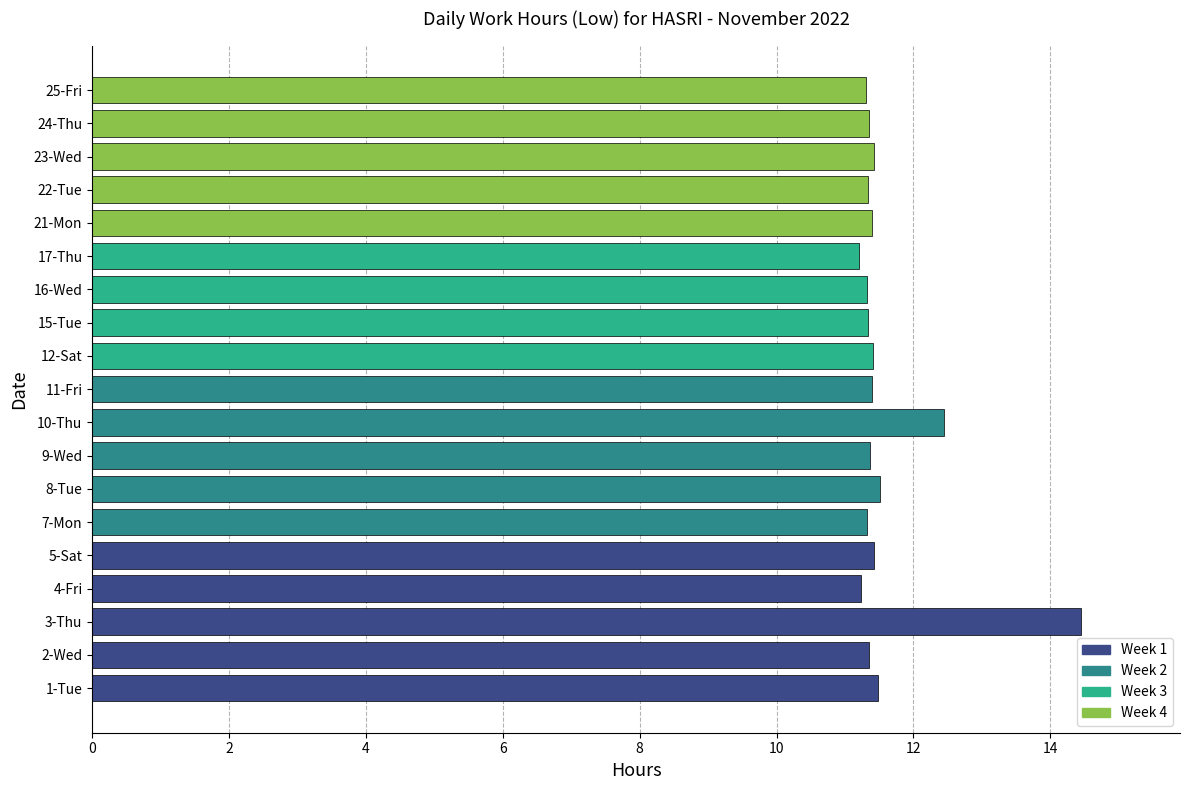

True or false: the data shows 11.4 at 21-Mon.

True